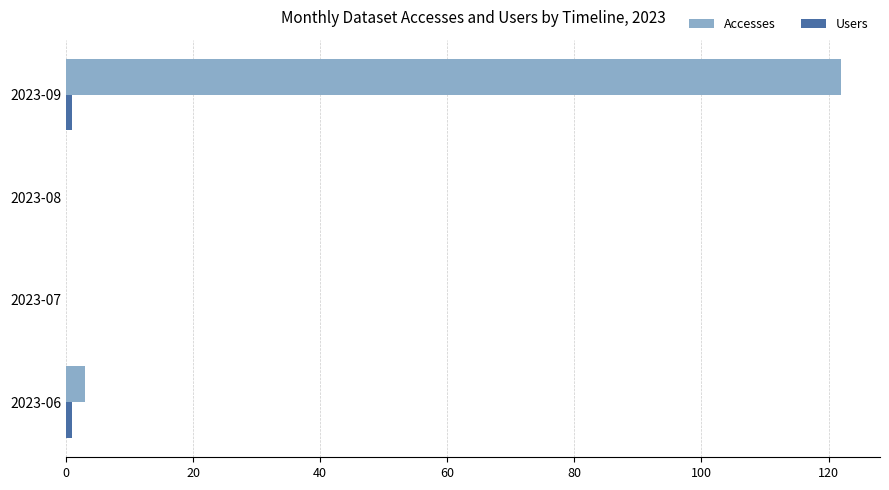

What is the greatest value displayed?

122